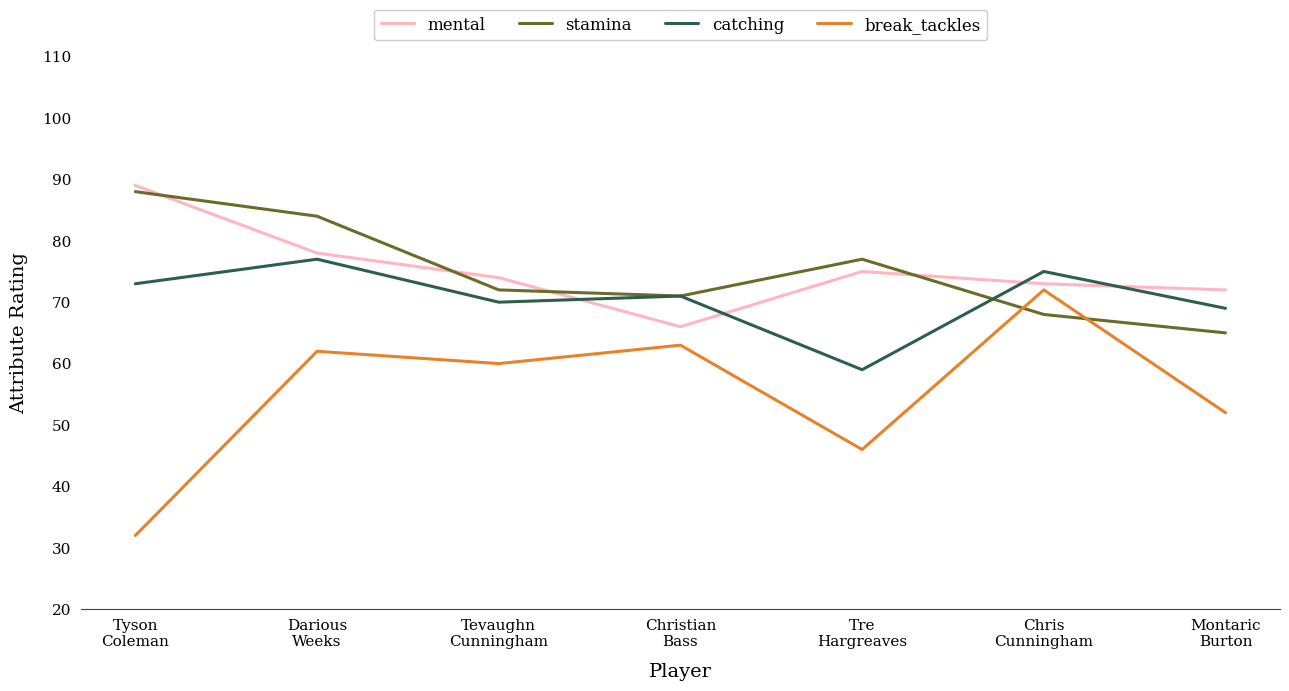

How many values in the catching series are below 71?

3